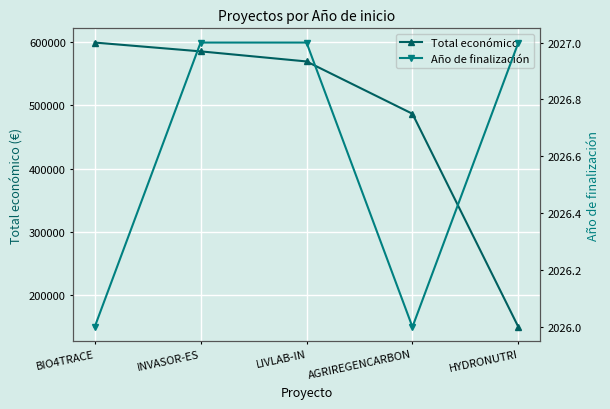

True or false: Año de finalización and Total económico cross at least once.

False